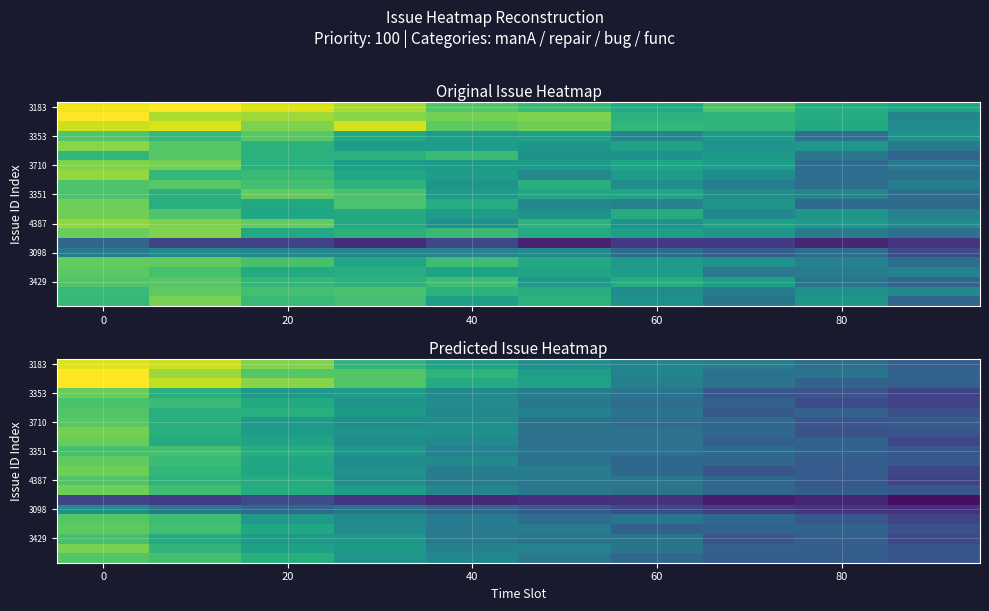

What is the maximum value for 3353?

77.7